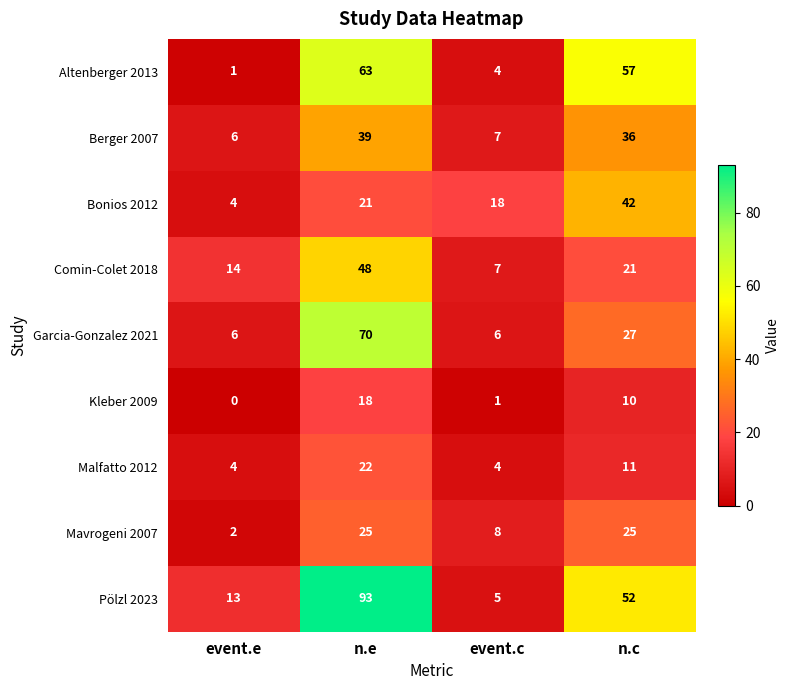

How many categories are shown in the chart?

4